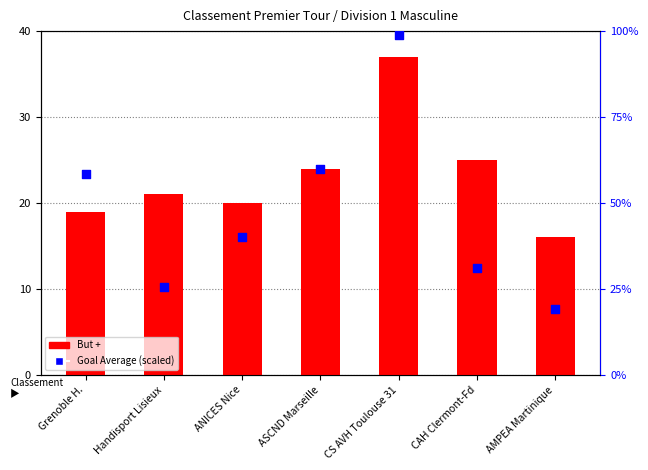

What is the total value across all series at Handisport Lisieux?

46.6